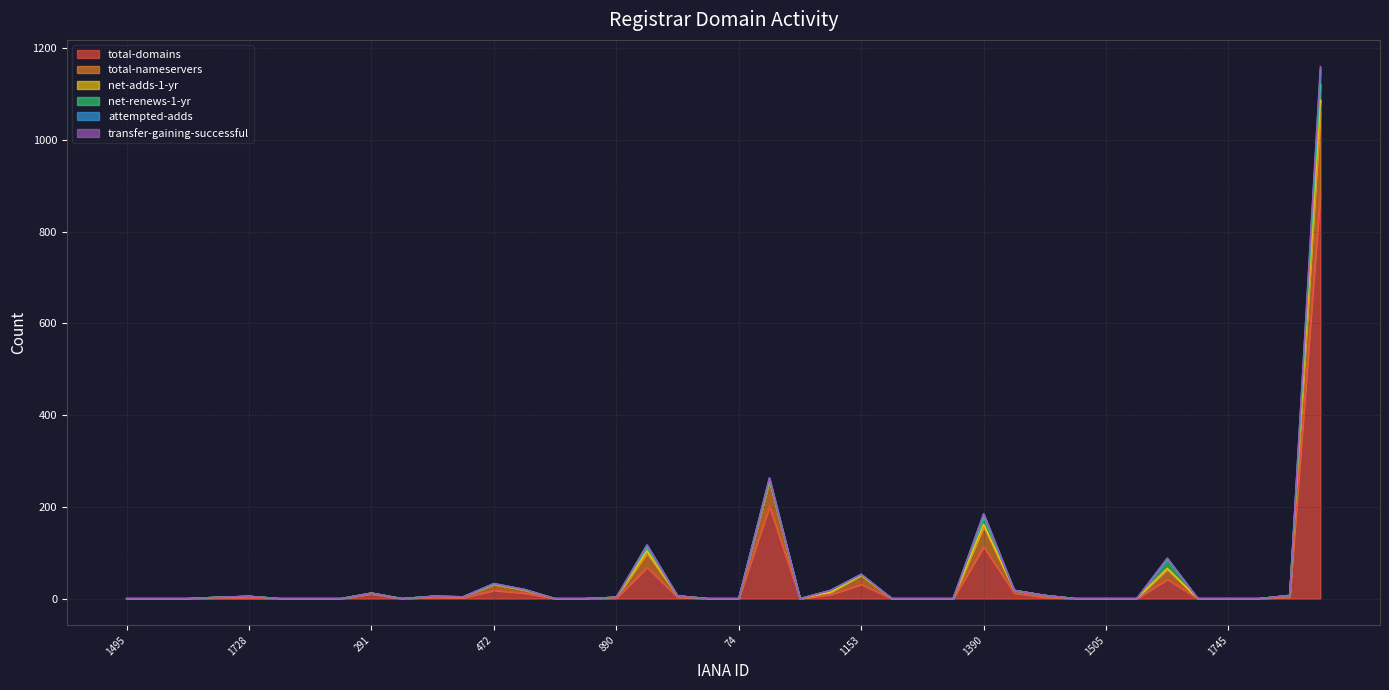

True or false: attempted-adds has a value of 0 at 818.

True